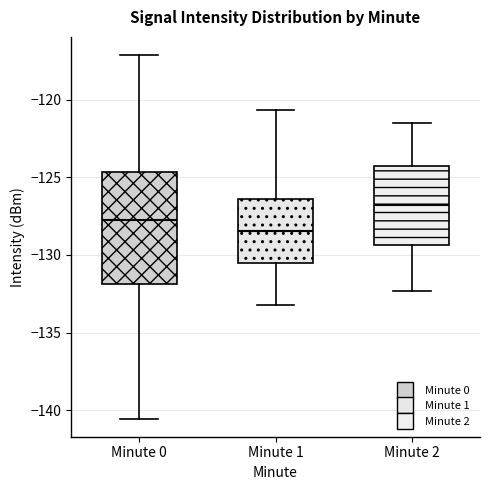

Reading left to right, transcribe this box plot: for each box, give where its median line is, the range the box spans, and where its two whiskers end, as read against the y-axis. The values are not printed on the chart, so give them approximately, as read against the axis.

Minute 0: median -128.0, box -132.0 to -124.5, whiskers -140.5 to -117.0
Minute 1: median -128.5, box -130.5 to -126.5, whiskers -133.0 to -120.5
Minute 2: median -127.0, box -129.5 to -124.0, whiskers -132.5 to -121.5